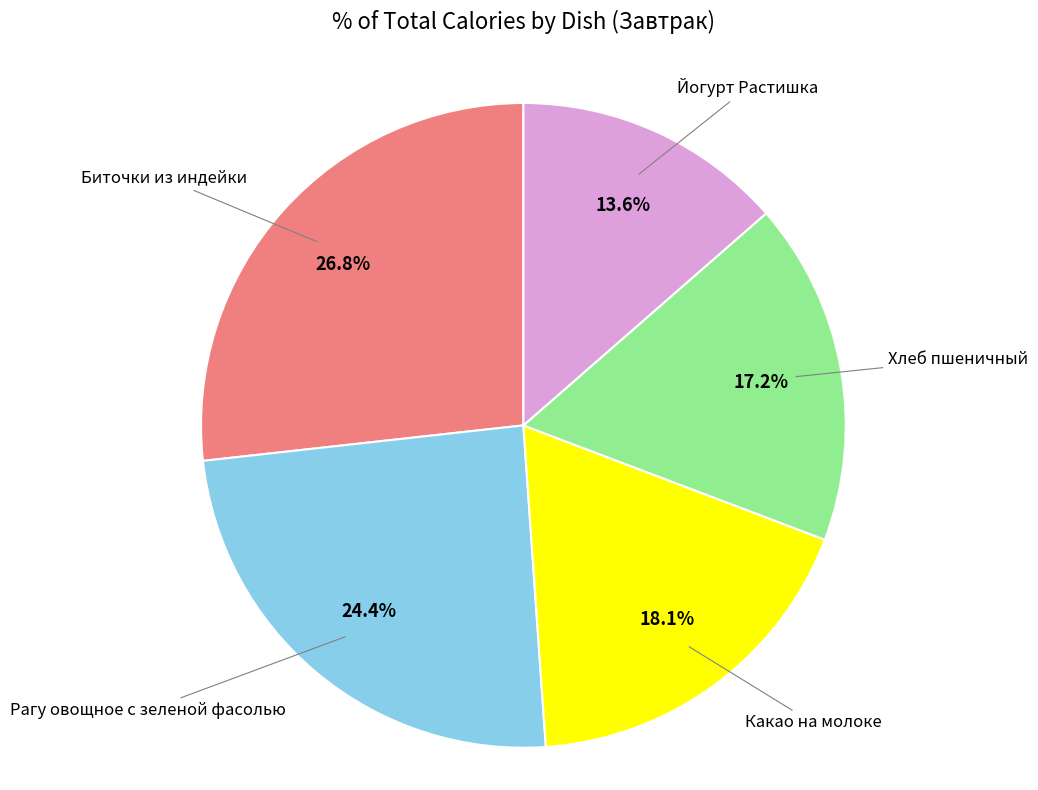

Is there any slice that represents more than half of the pie?

No